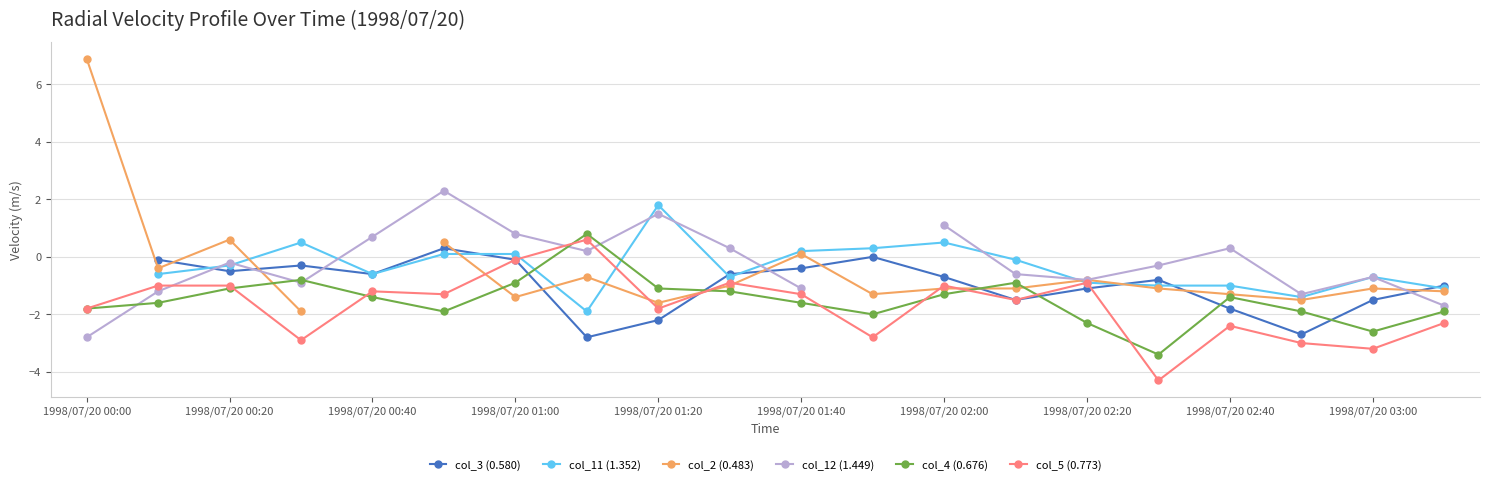

True or false: col_4 (0.676) has more than 0 points higher than both neighbors.

True